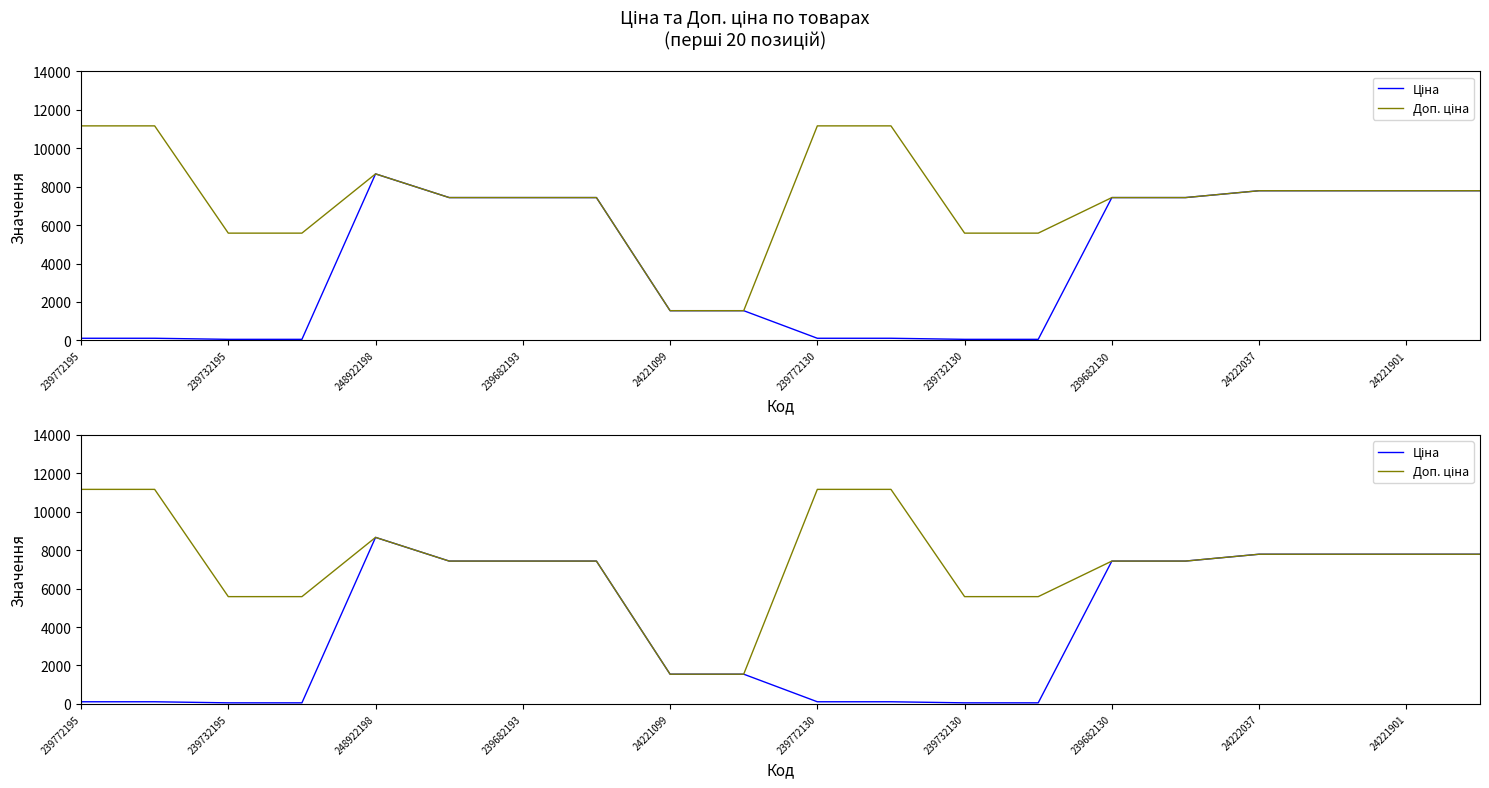

What is the lowest value of the Ціна series?

55.9